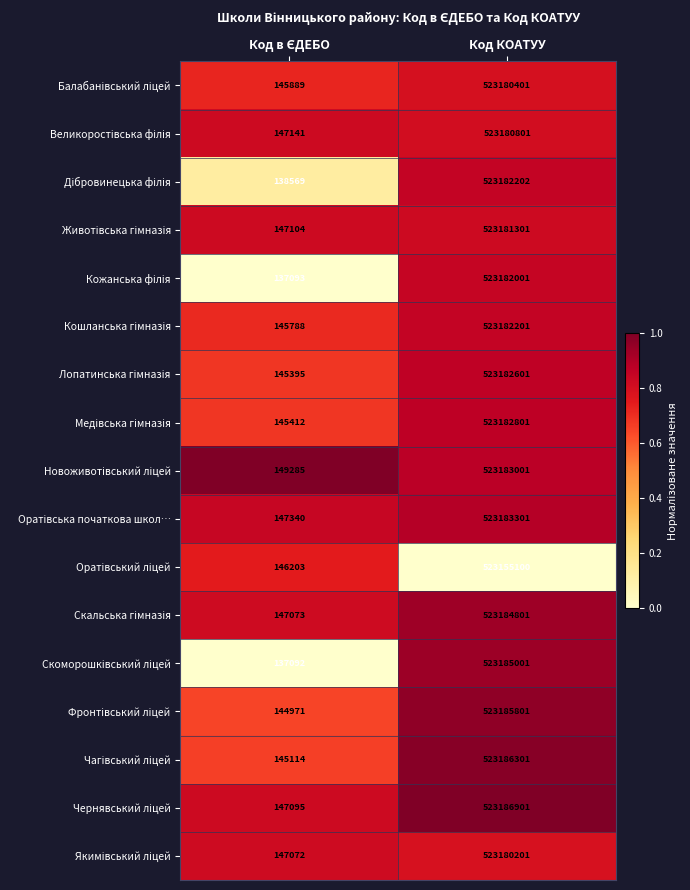

What is the total value across all series at Код КОАТУУ?

8894084717